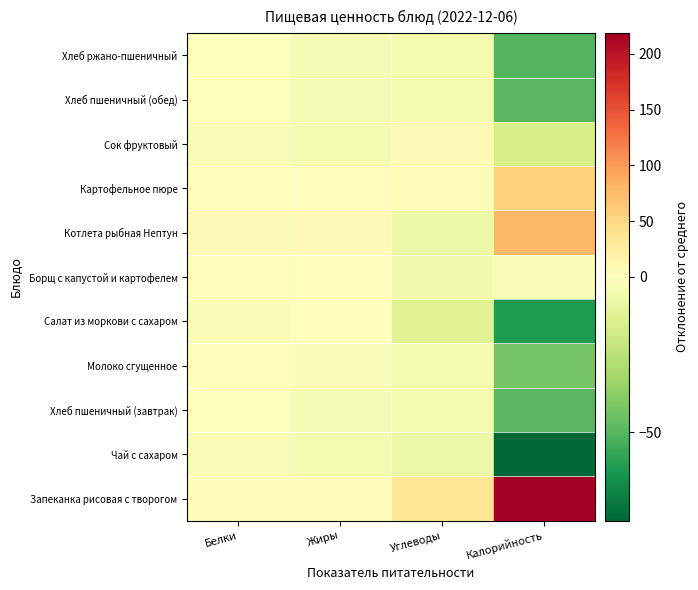

Reading left to right, list all the values displayed in this chart.

Запеканка рисовая с творогом: Белки=5.8	Жиры=6.7	Углеводы=33.5	Калорийность=218.5
Чай с сахаром: Белки=-3.0	Жиры=-3.9	Углеводы=-7.3	Калорийность=-78.5
Хлеб пшеничный (завтрак): Белки=-0.7	Жиры=-3.4	Углеводы=-4.2	Калорийность=-49.5
Молоко сгущенное: Белки=-1.8	Жиры=-2.2	Углеводы=-4.2	Калорийность=-42.5
Салат из моркови с сахаром: Белки=-2.9	Жиры=0.3	Углеводы=-13.5	Калорийность=-61.5
Борщ с капустой и картофелем: Белки=-1.3	Жиры=2.2	Углеводы=-4.6	Калорийность=-2.5
Котлета рыбная Нептун: Белки=8.3	Жиры=8.3	Углеводы=-6.4	Калорийность=77.5
Картофельное пюре: Белки=-0.1	Жиры=2.8	Углеводы=6.6	Калорийность=55.5
Сок фруктовый: Белки=-2.6	Жиры=-3.9	Углеводы=8.1	Калорийность=-16.5
Хлеб пшеничный (обед): Белки=-0.7	Жиры=-3.4	Углеводы=-4.2	Калорийность=-49.5
Хлеб ржано-пшеничный: Белки=-0.9	Жиры=-3.5	Углеводы=-4.1	Калорийность=-50.5